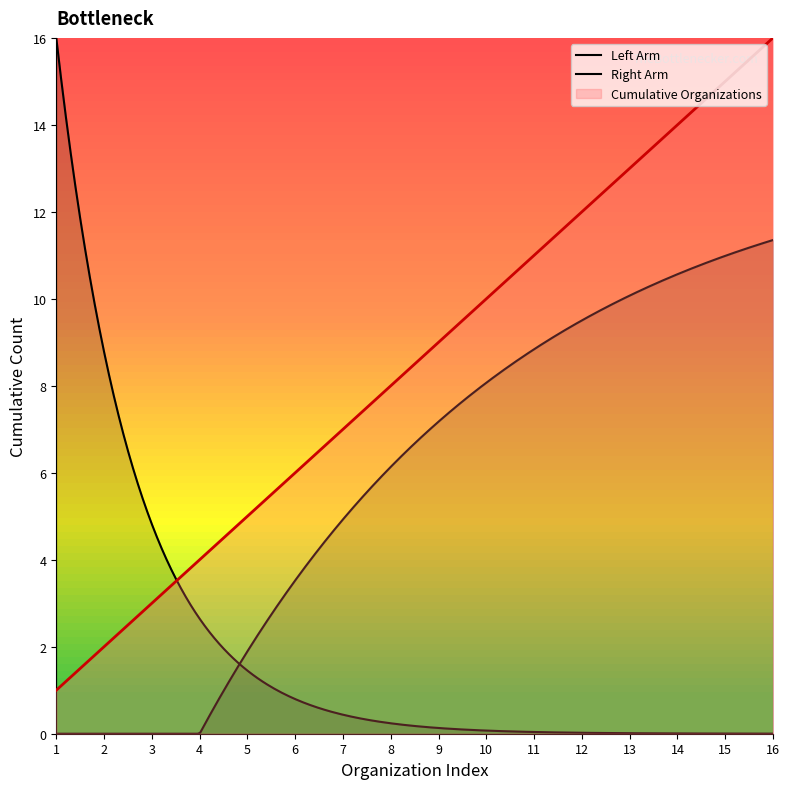

List the labels in order of value, smallest first.

1, 2, 3, 4, 5, 6, 7, 8, 9, 10, 11, 12, 13, 14, 15, 16